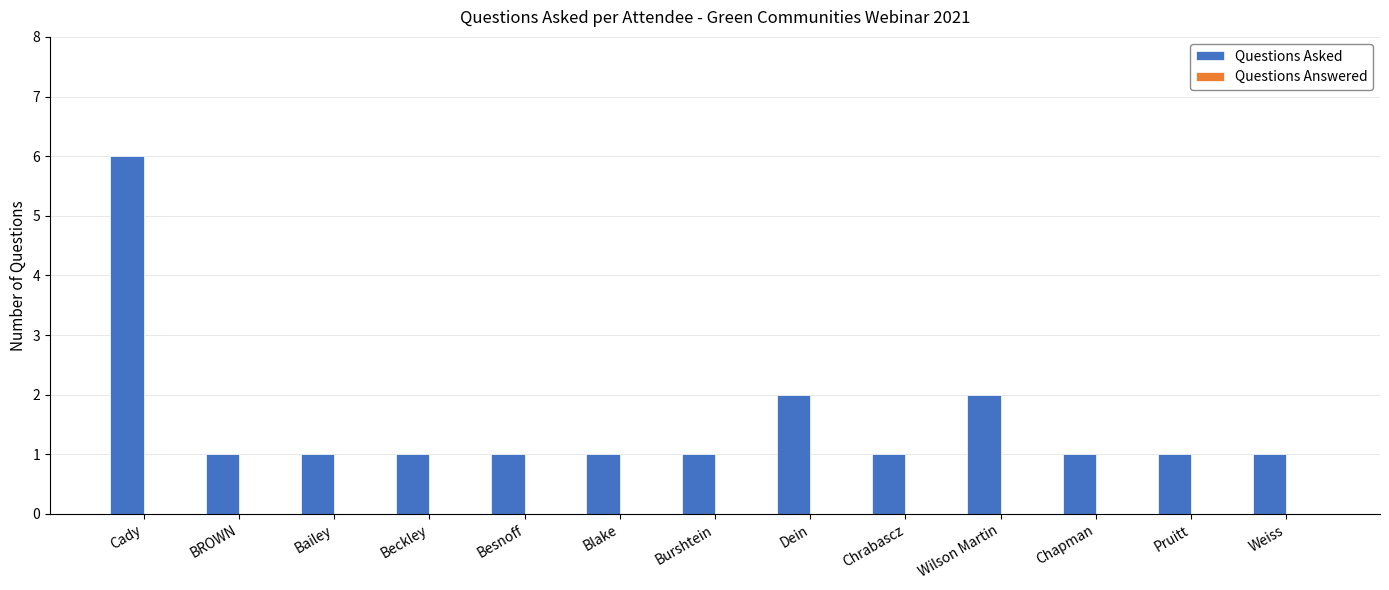

Reading right to left, what are all the values shown in this chart?

1	1	1	2	1	2	1	1	1	1	1	1	6